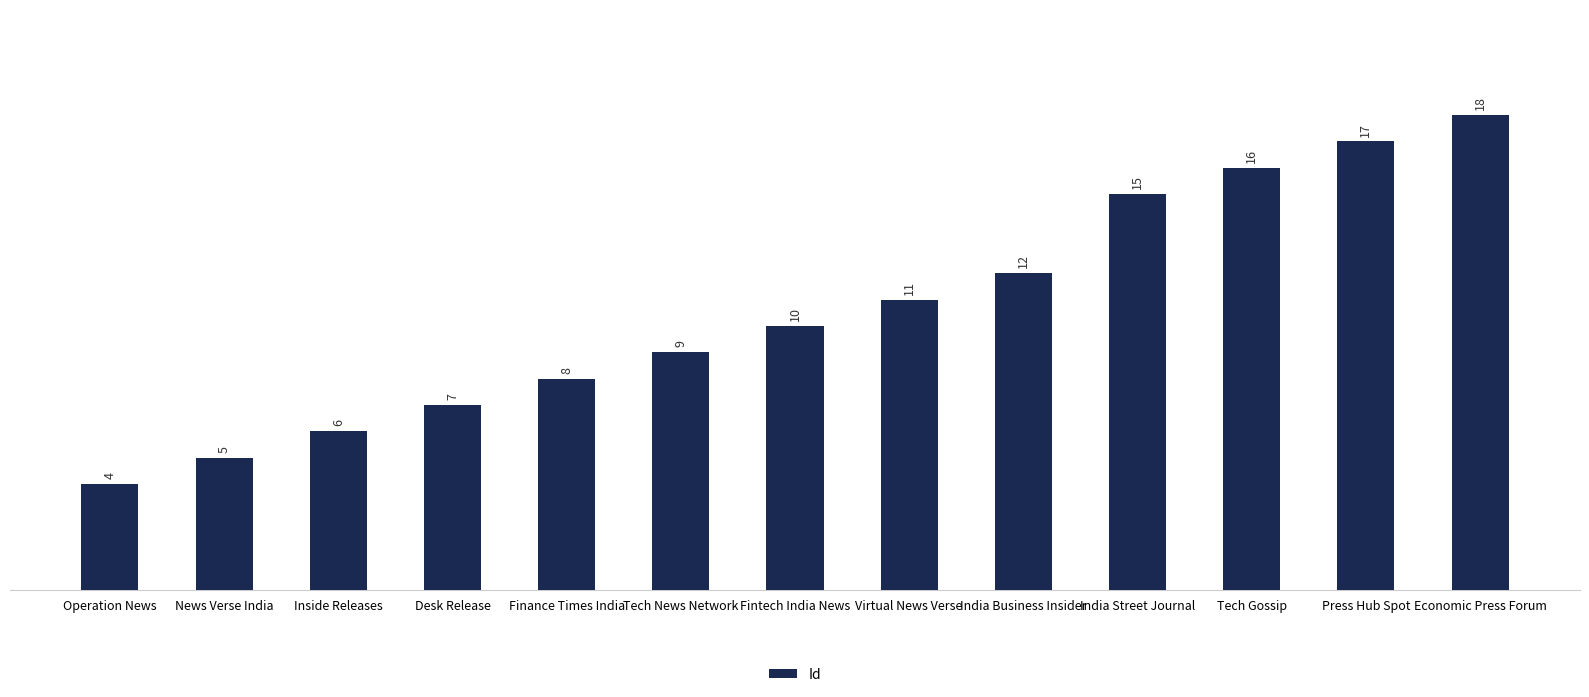

Which label corresponds to the largest value in the chart?

Economic Press Forum